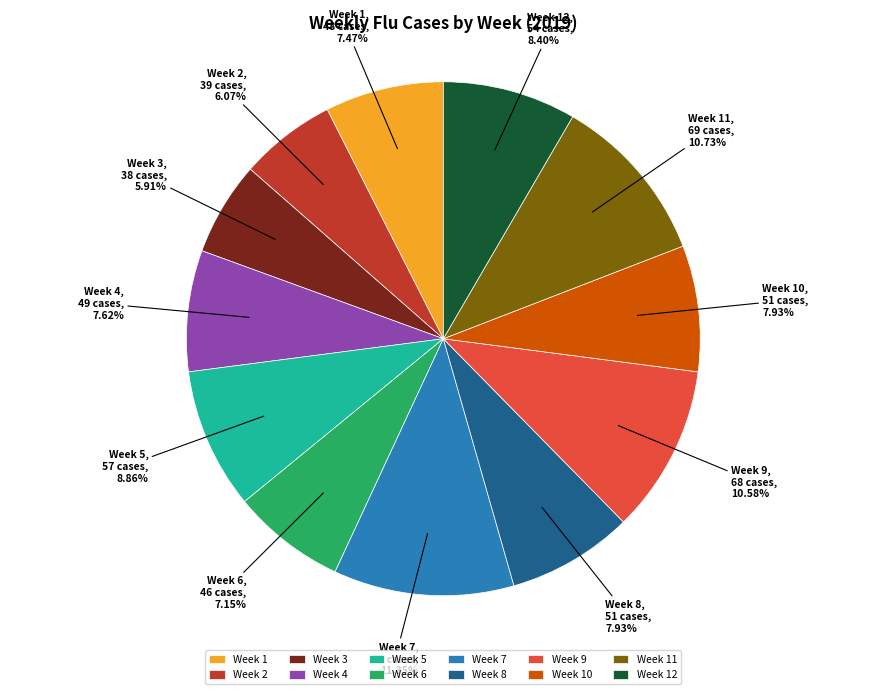

Is it true that Week 11 is 11% of the pie?

True